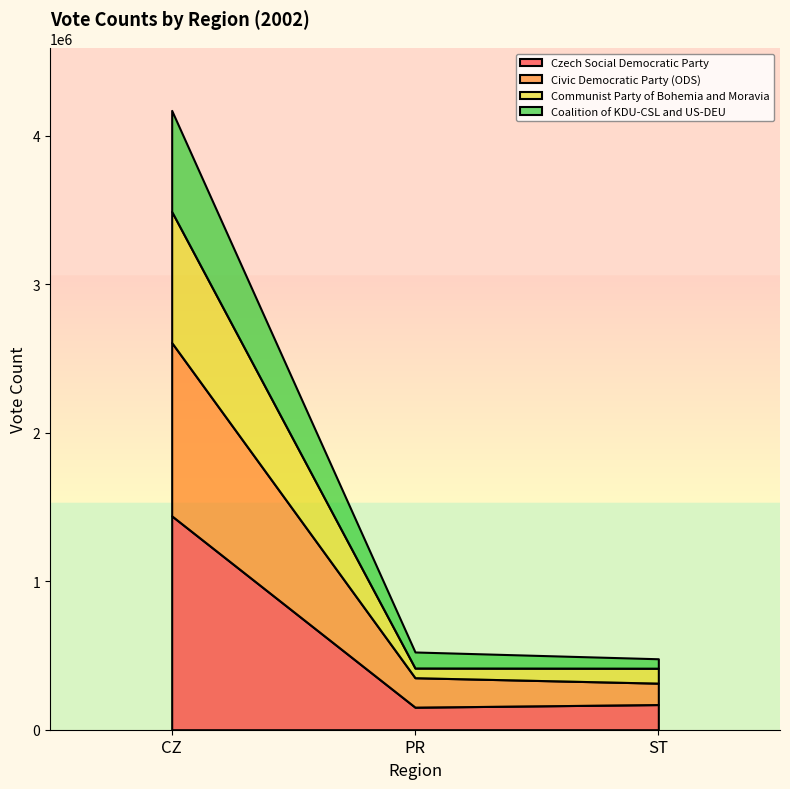

How many lines are shown in the chart?

4